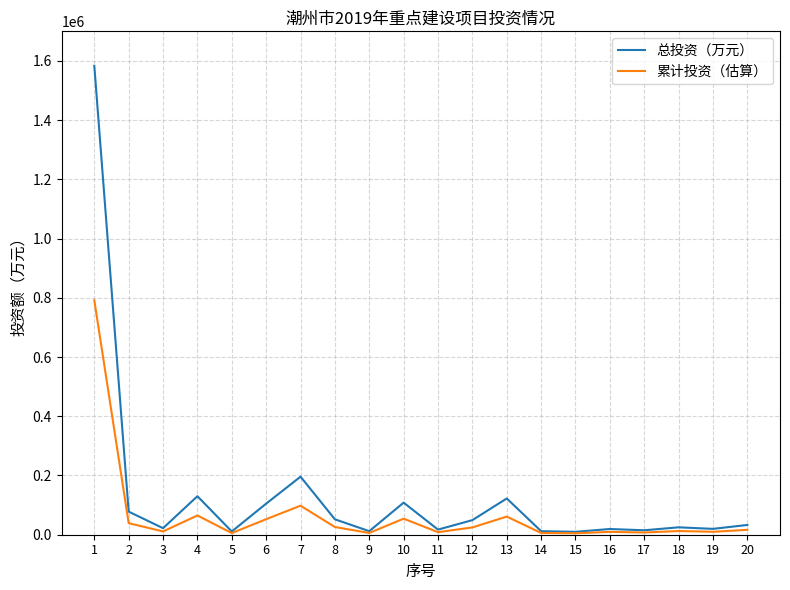

Which series has the largest total across all categories?

总投资（万元）